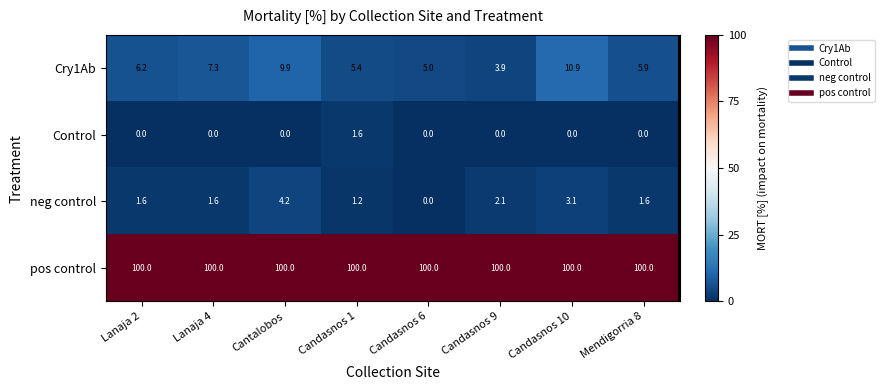

Which category has the highest value in the neg control series?

Cantalobos